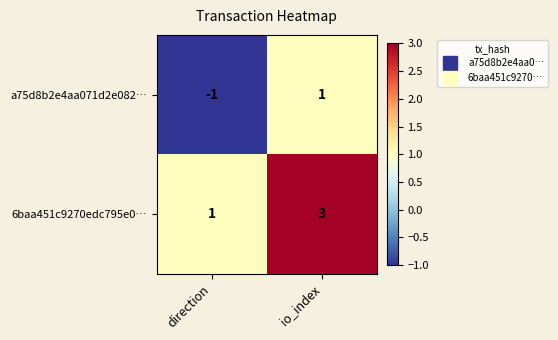

Rank the categories by a75d8b2e4aa071d2e082… value from highest to lowest.

io_index, direction